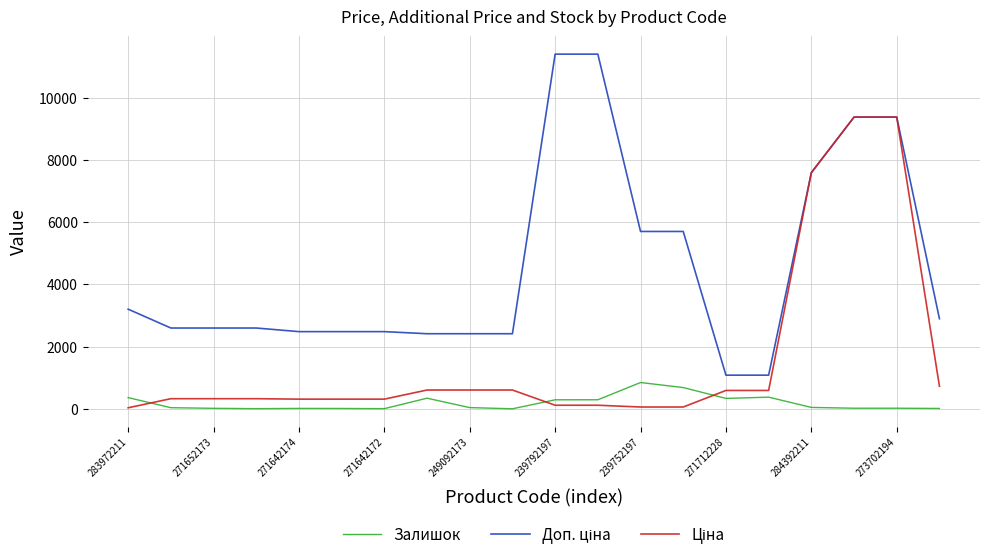

How many lines are shown in the chart?

3